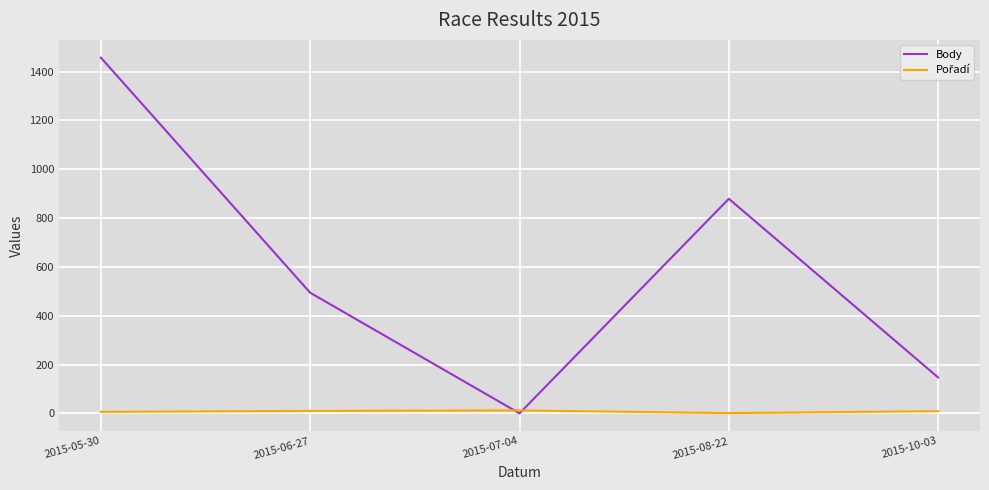

Which series has the largest total across all categories?

Body